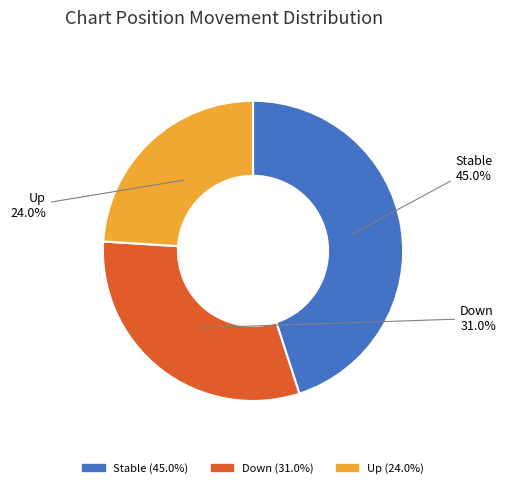

Is there any slice that represents more than half of the pie?

No